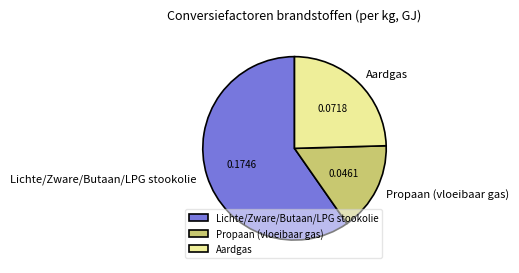

Which category has the smallest portion of the pie?

Propaan (vloeibaar gas)